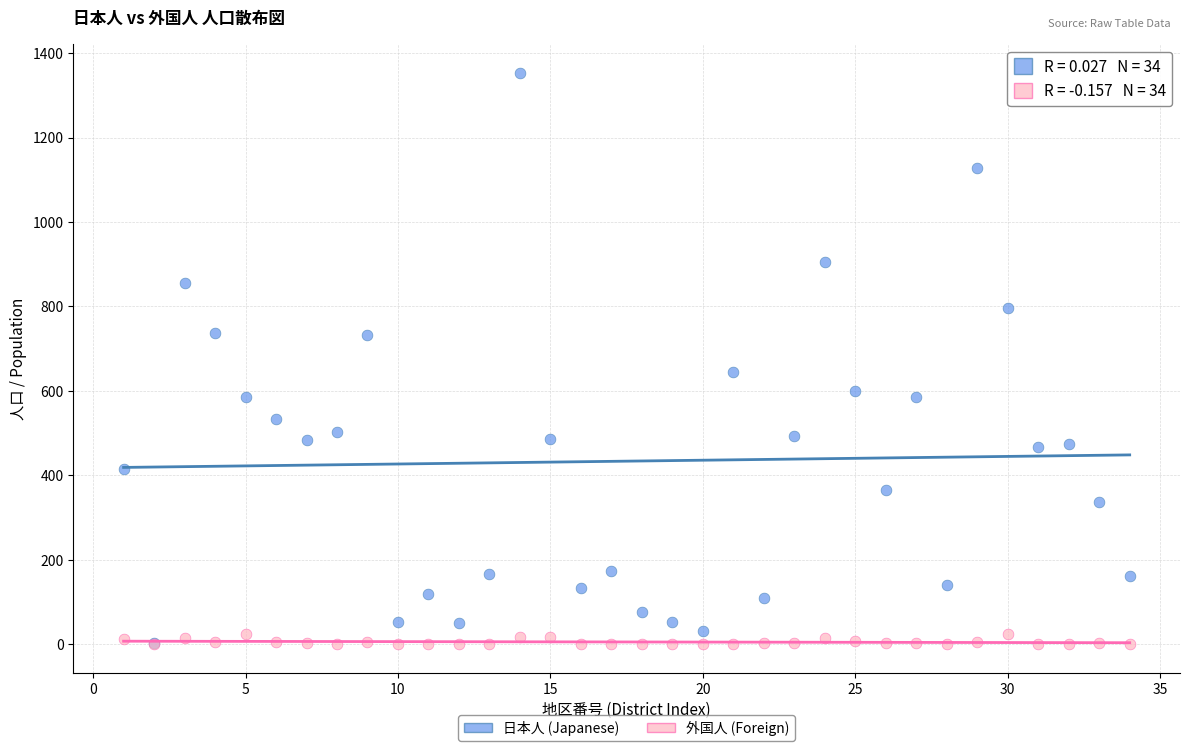

In the 日本人 (Japanese) series, what Y value is closest to 677?

645